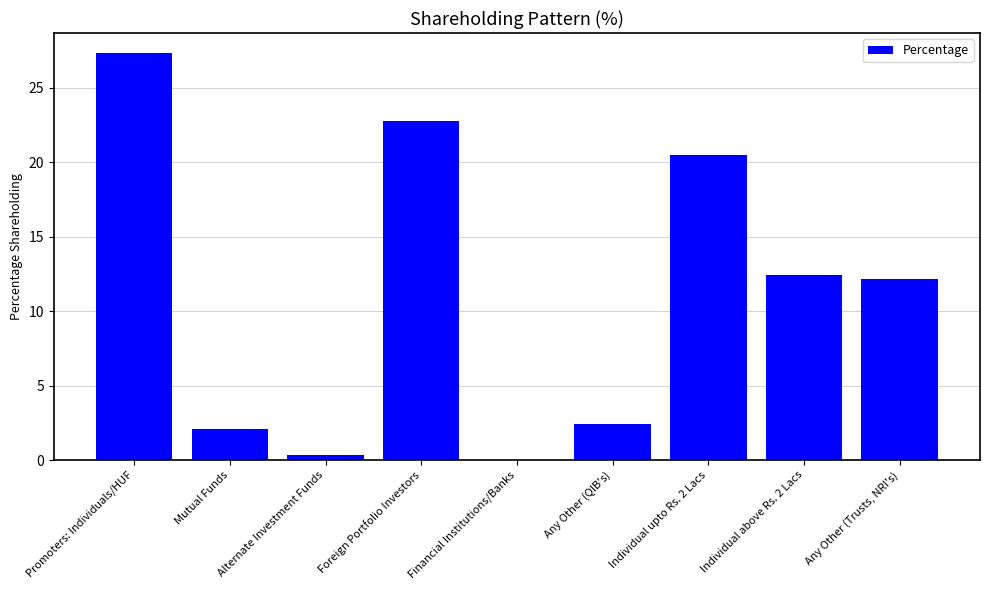

At which label does the data first exceed 12?

Promoters: Individuals/HUF